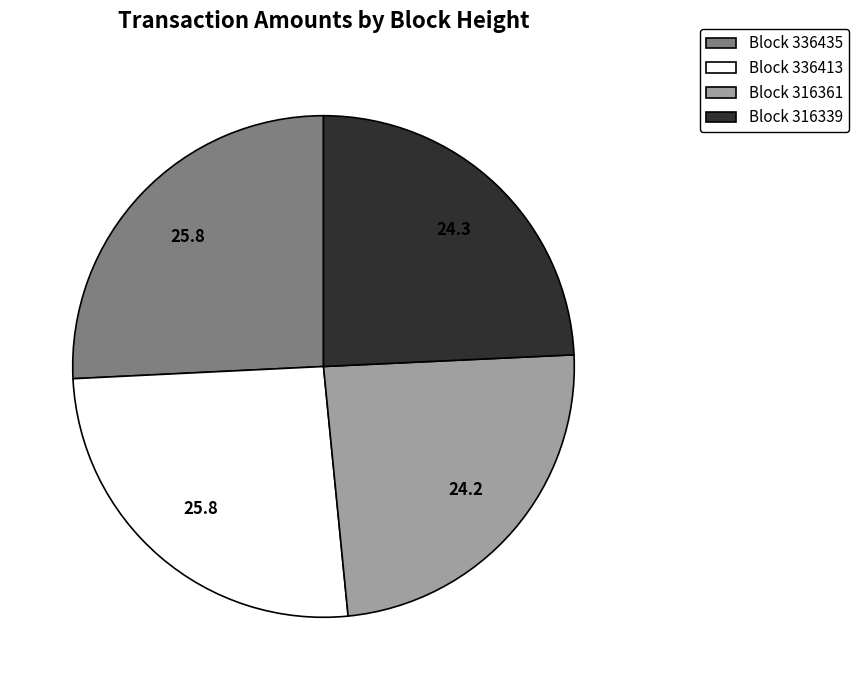

Is there any slice that represents more than half of the pie?

No